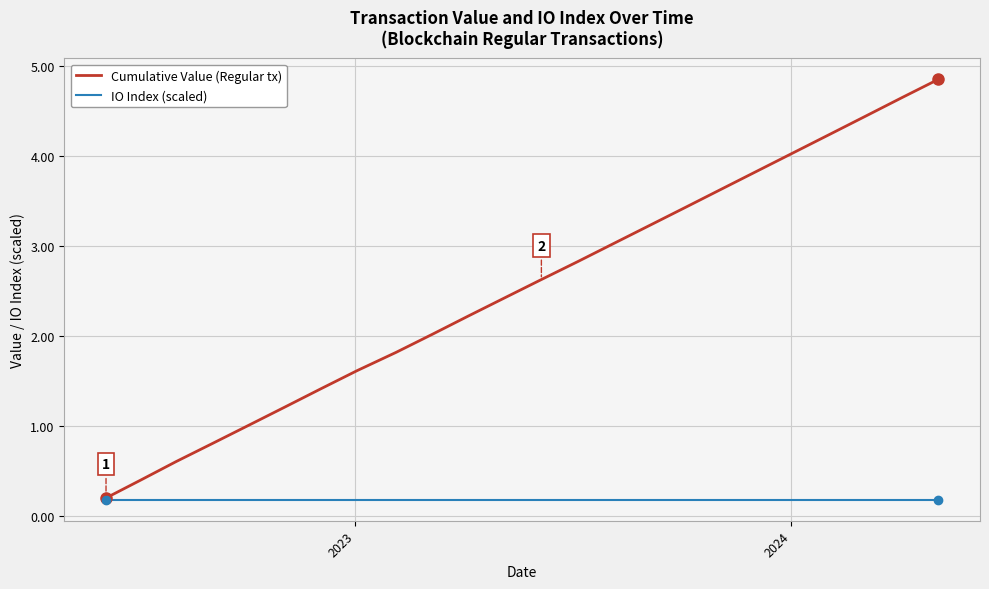

Which series has the largest total across all categories?

Cumulative Value (Regular tx)